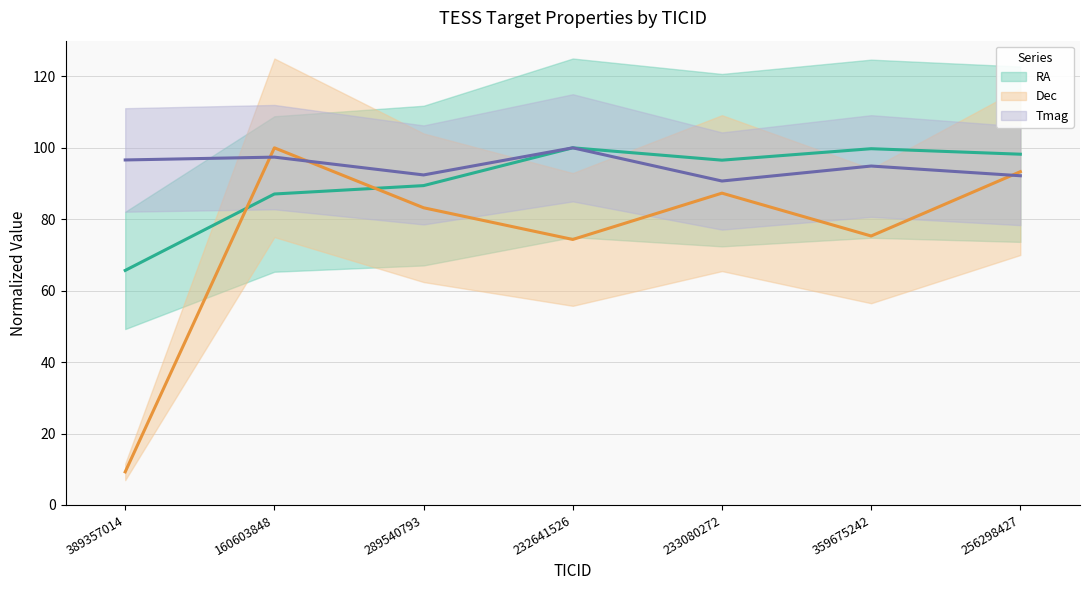

True or false: Dec and Tmag cross at least once.

True